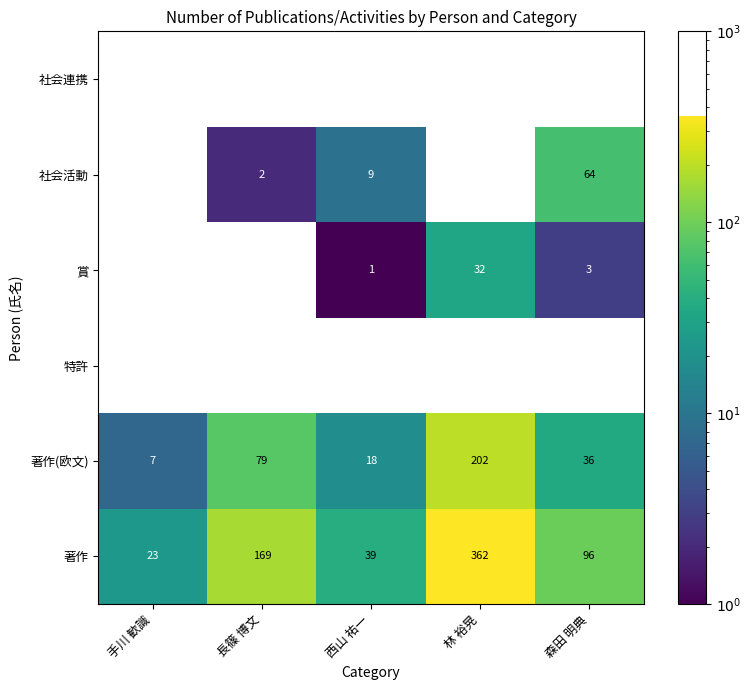

The value of 著作(欧文) at 西山 祐一 is 11. True or false?

False